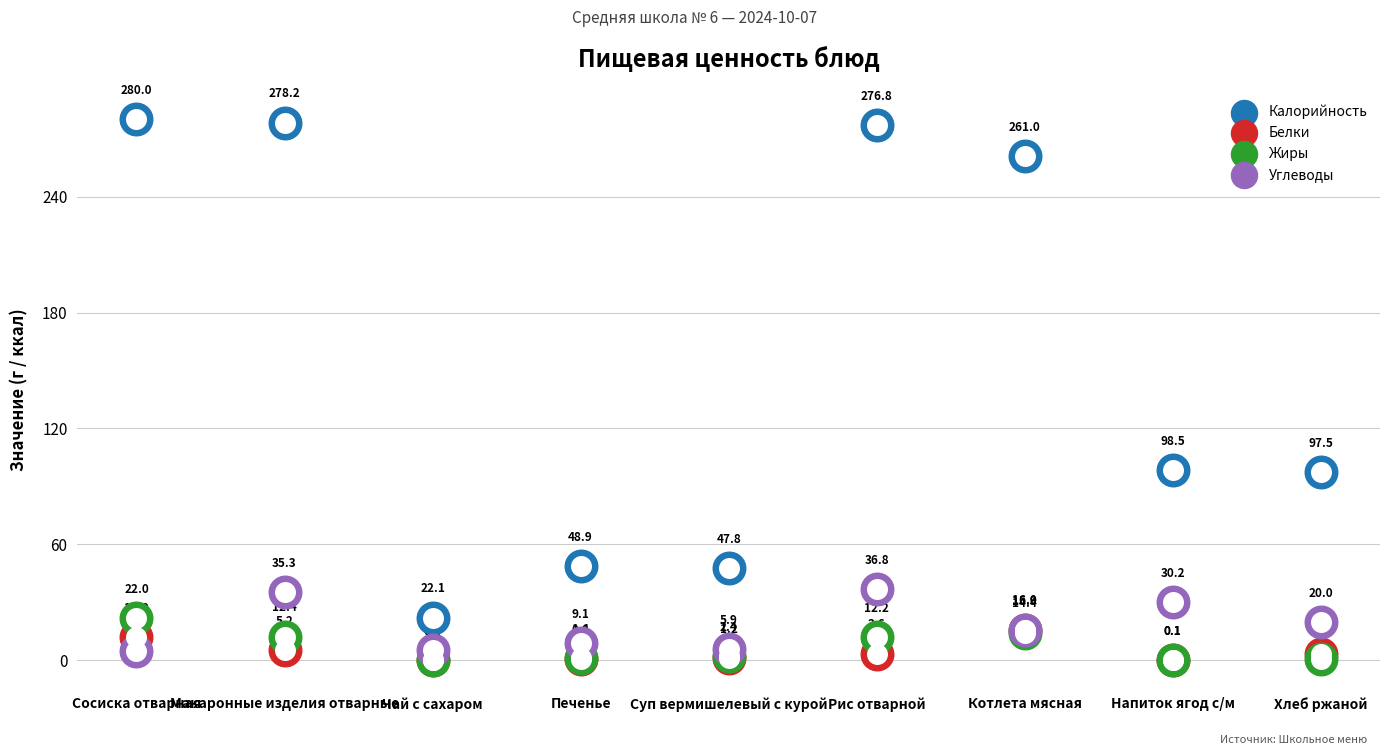

Which series has the largest total across all categories?

Калорийность